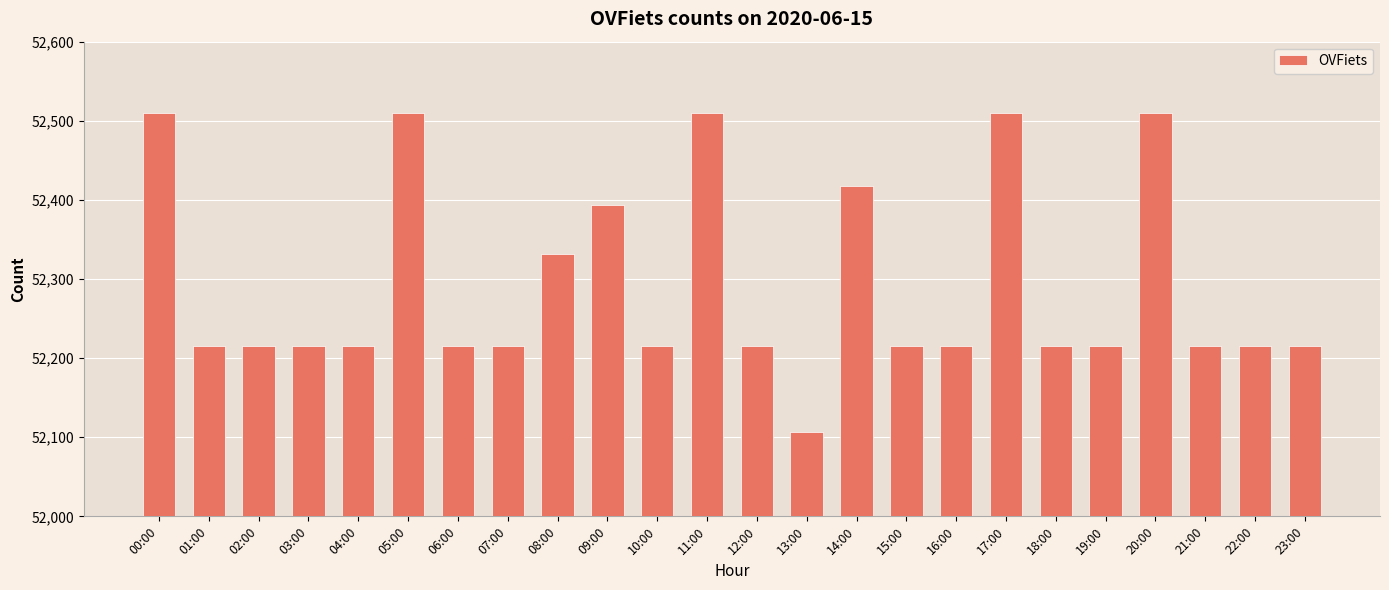

The chart shows a value of 52510 at 11:00. True or false?

True